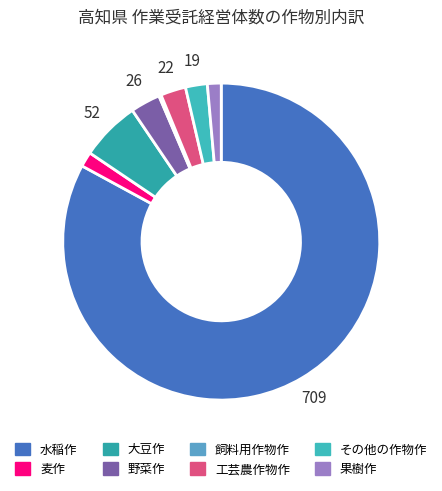

Which category accounts for the majority?

水稲作